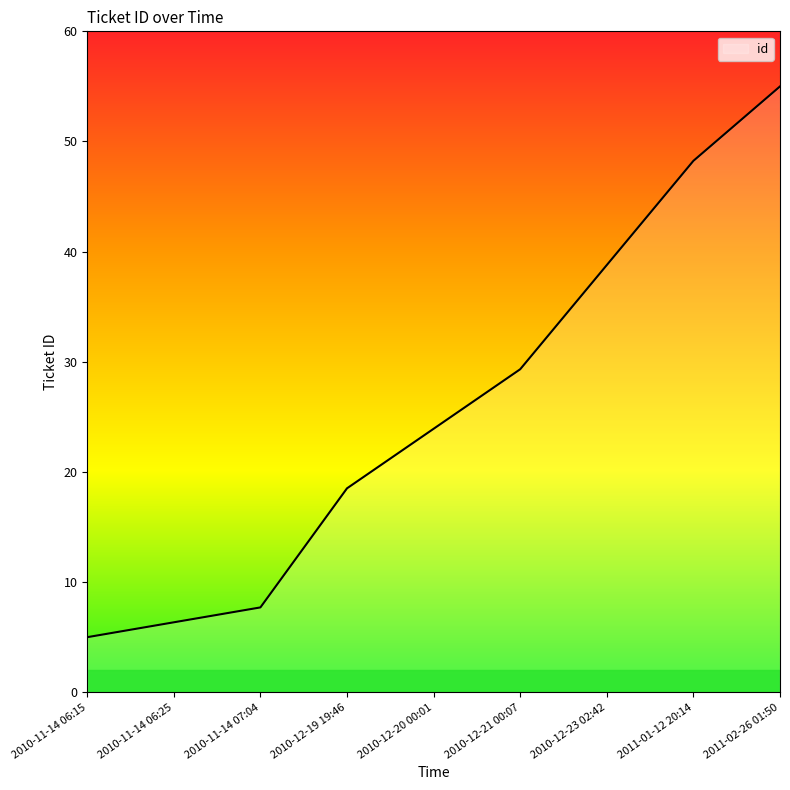

Does the chart display data point markers on the line(s)?

No